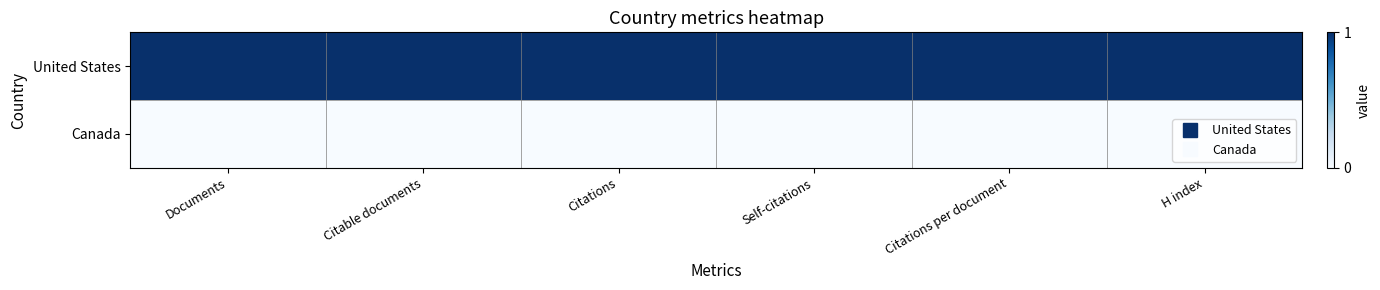

At which category does the chart reach its minimum across all series?

Documents